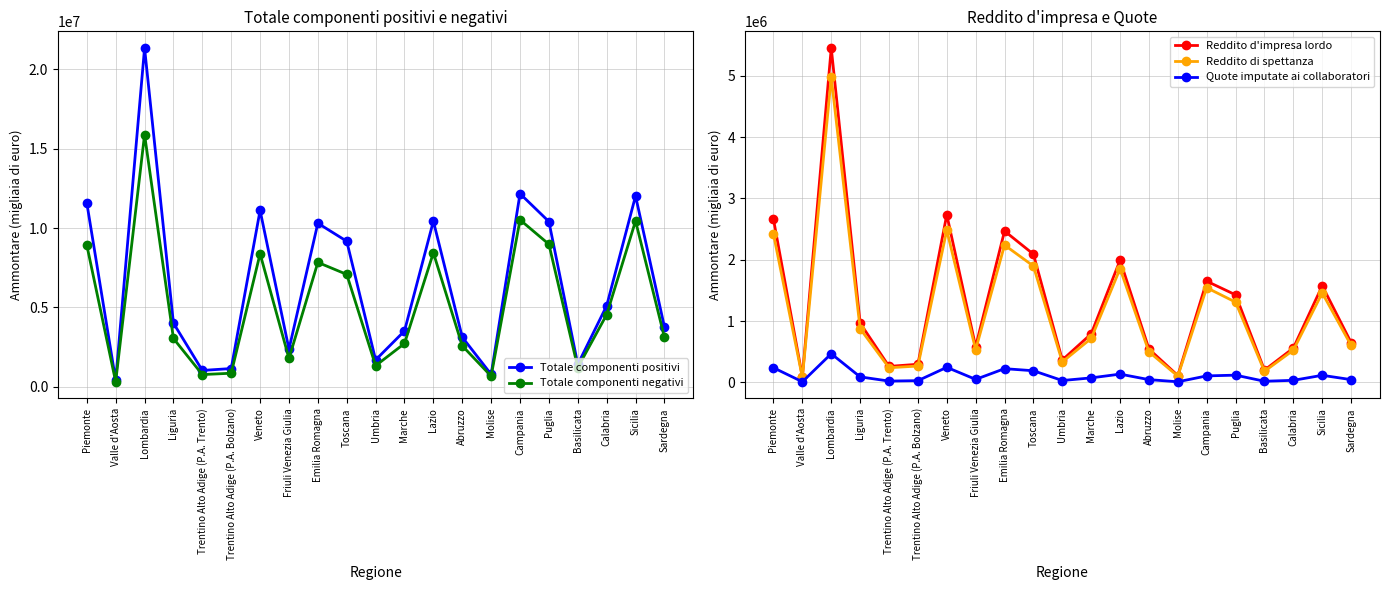

How many distinct data groups are displayed?

5